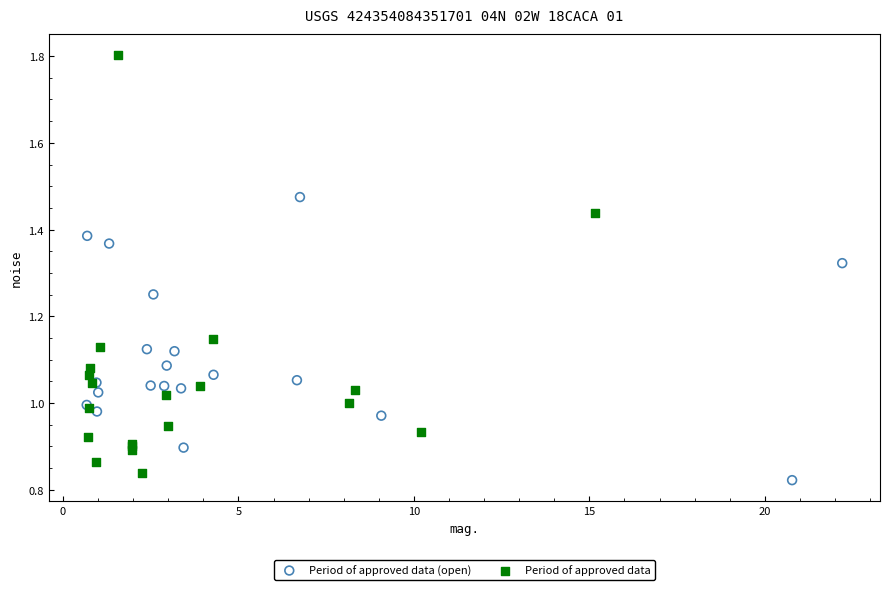

Which series has the widest spread of Y values?

Period of approved data